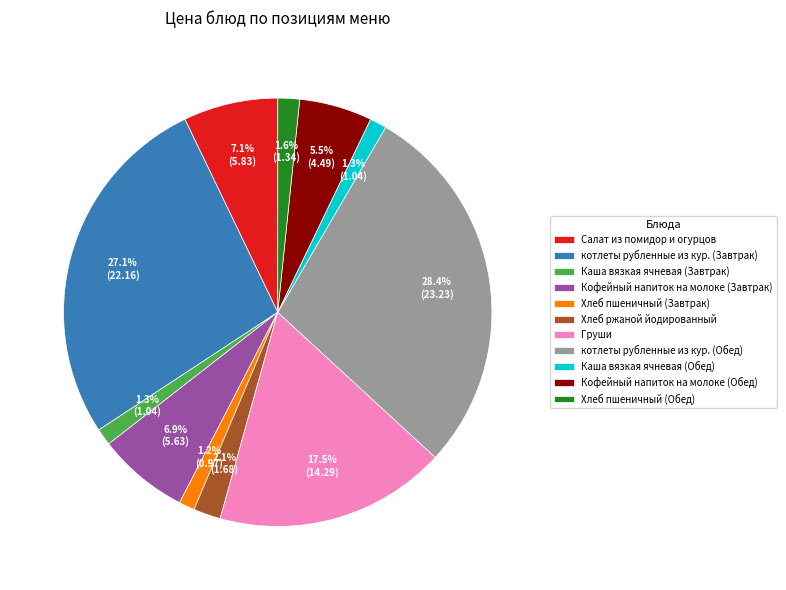

Which has a higher value, котлеты рубленные из кур. (Завтрак) or Хлеб пшеничный (Завтрак)?

котлеты рубленные из кур. (Завтрак)